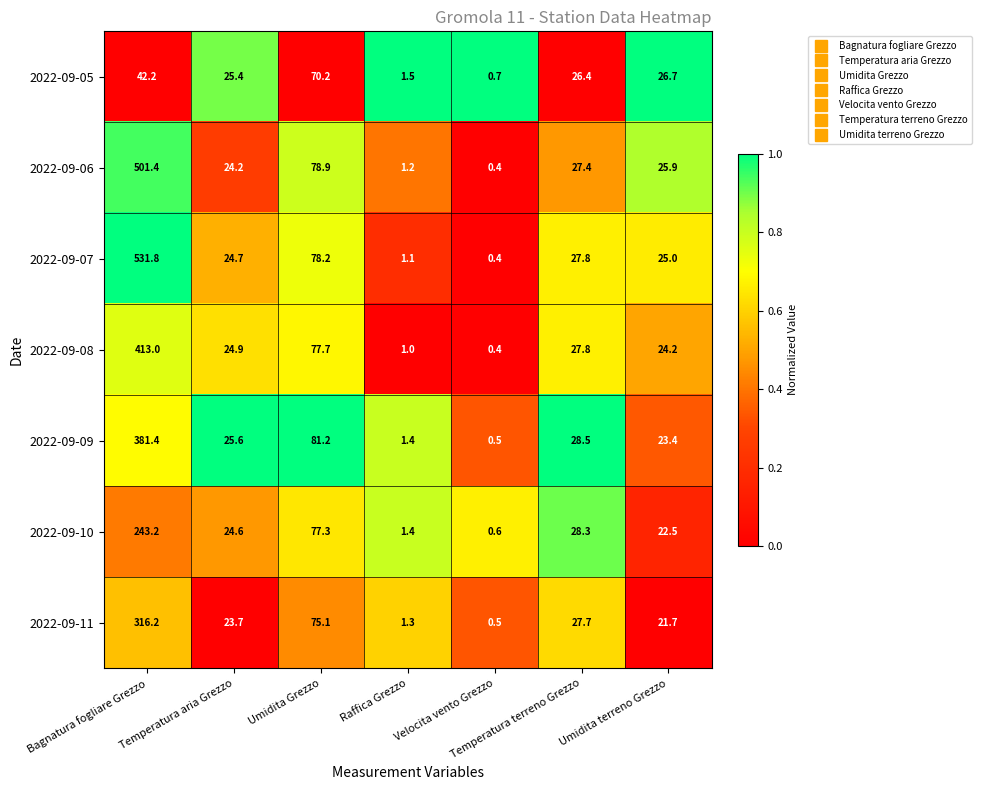

Is it true that 2022-09-06 equals 15.6 at Temperatura aria Grezzo?

False